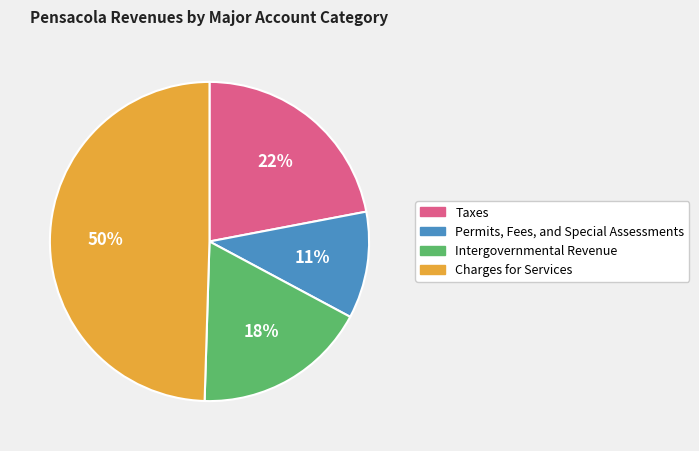

Approximately how many times larger is the value at Taxes compared to Intergovernmental Revenue?

1.2